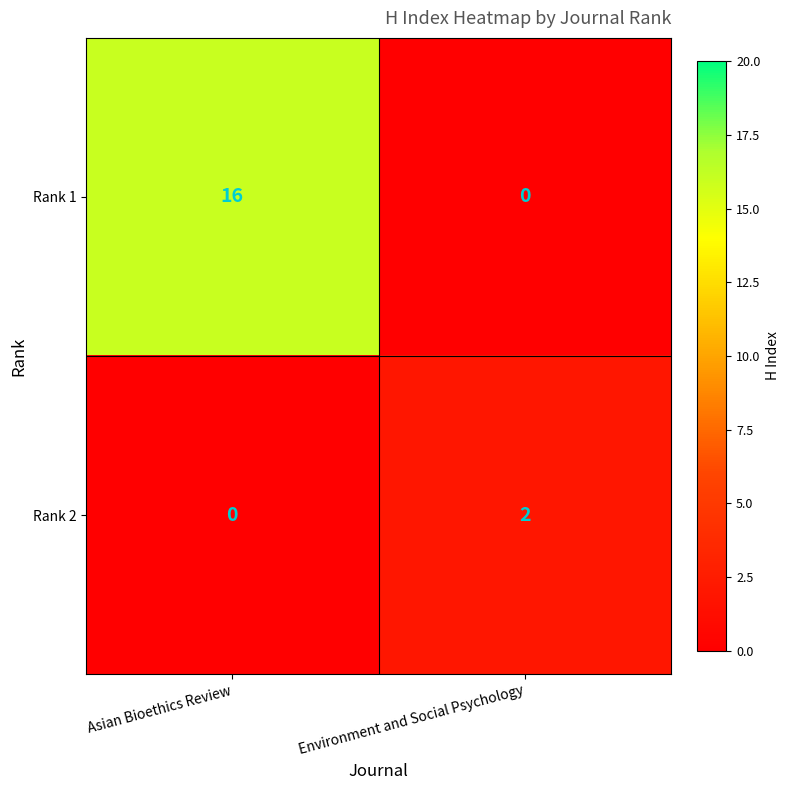

Count the number of data series in this chart.

2